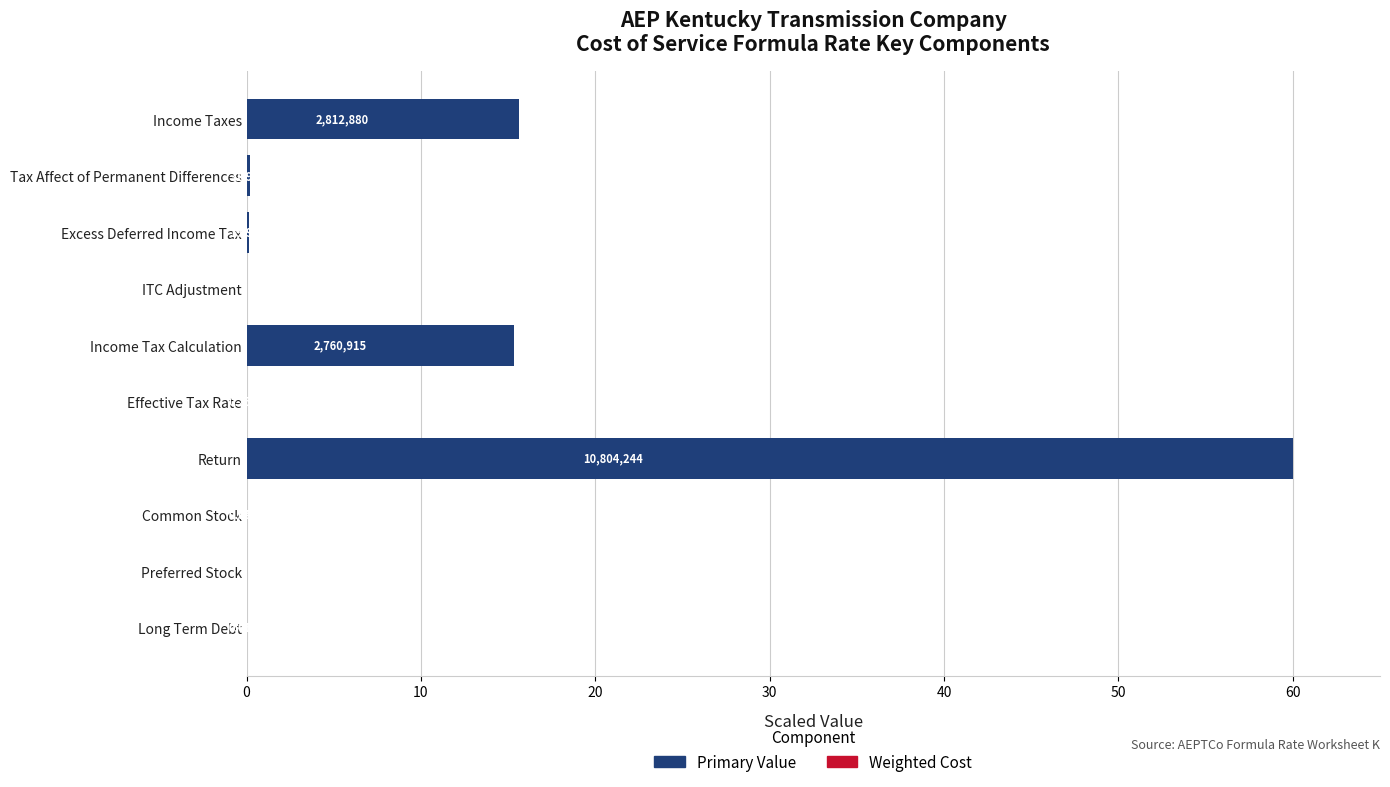

Count the number of data series in this chart.

2